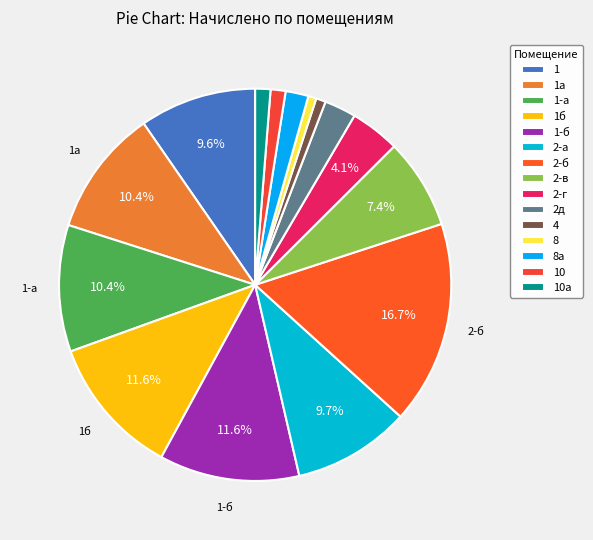

What is the total percentage of 1-б and 2-б?

28.3%